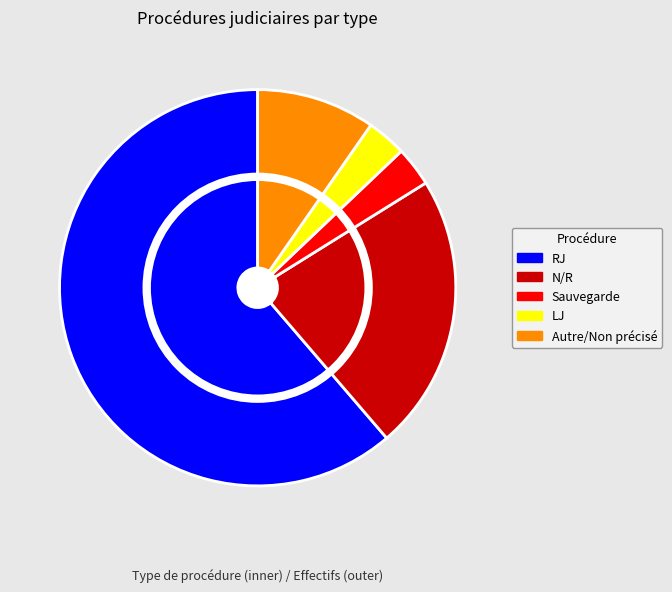

How many slices are in this pie chart?

5